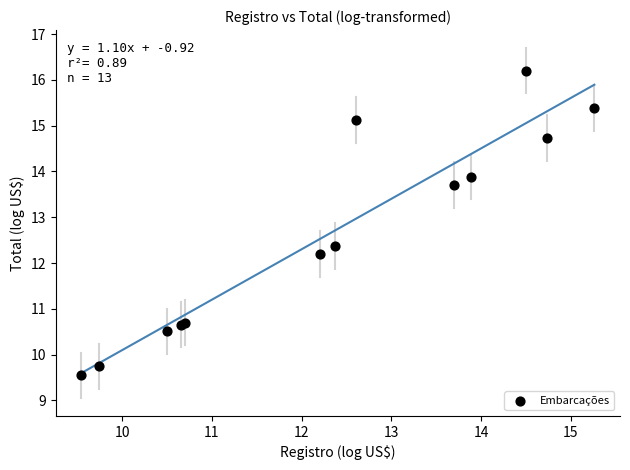

What Y value in the scatter plot is closest to 12?

12.2